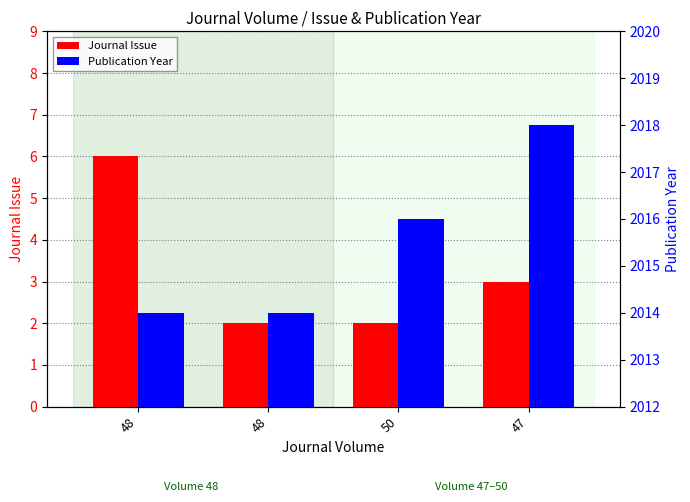

At how many categories does at least one series exceed 1678?

4